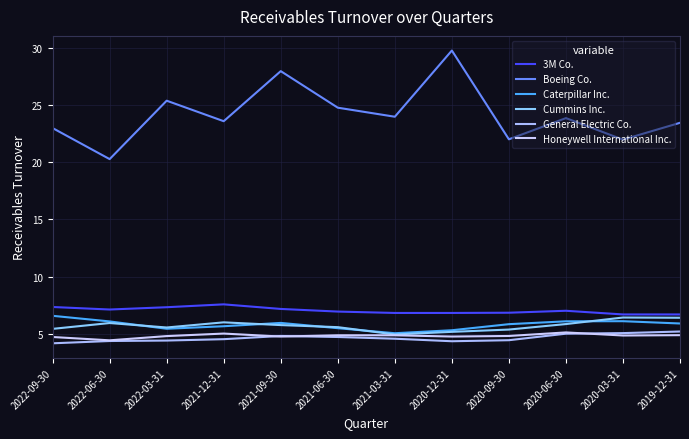

The value of 3M Co. at 2020-12-31 is 6.8. True or false?

True